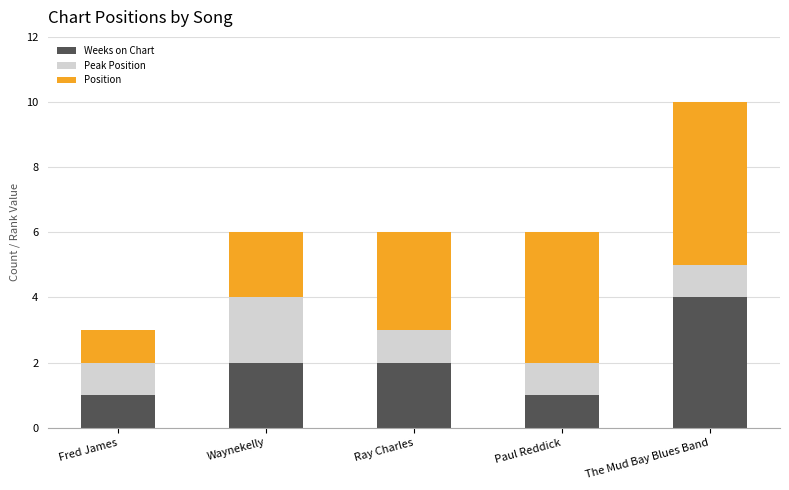

What are all the series names shown in the legend?

Weeks on Chart, Peak Position, Position